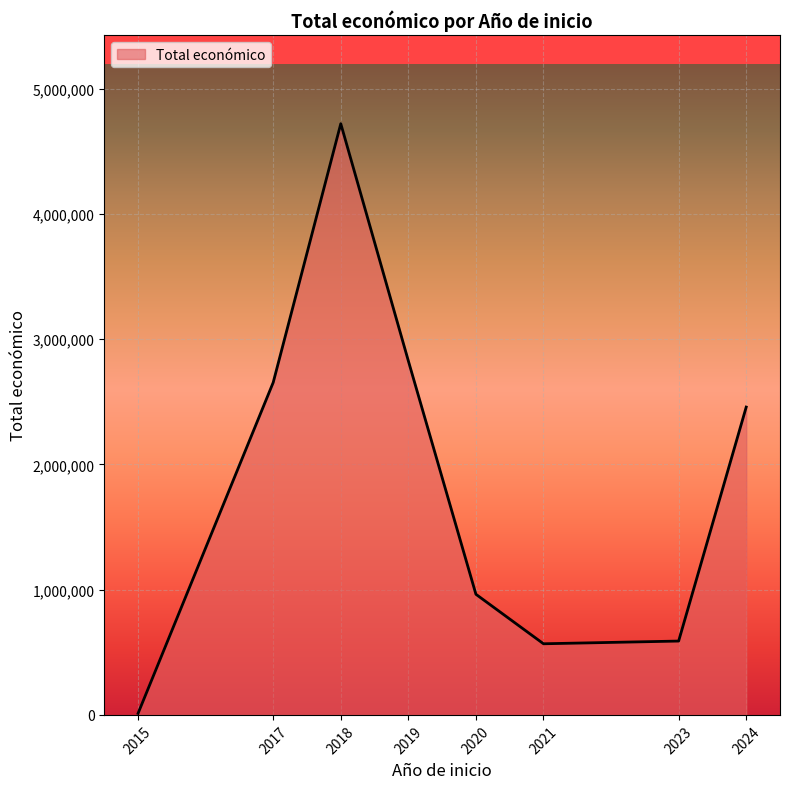

What is the average value?

1848921